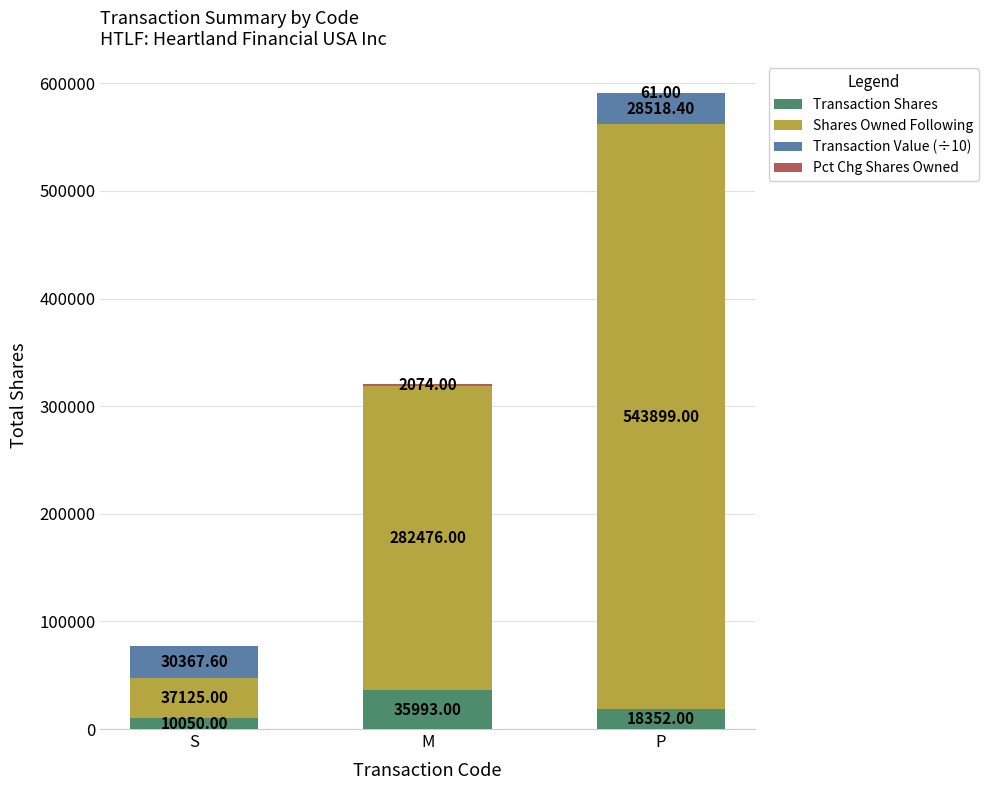

At which category is the sum across all series the highest?

P